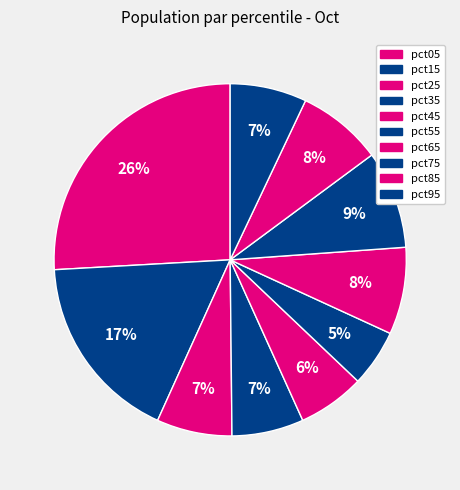

The pct25 slice represents 1% of the pie. True or false?

False